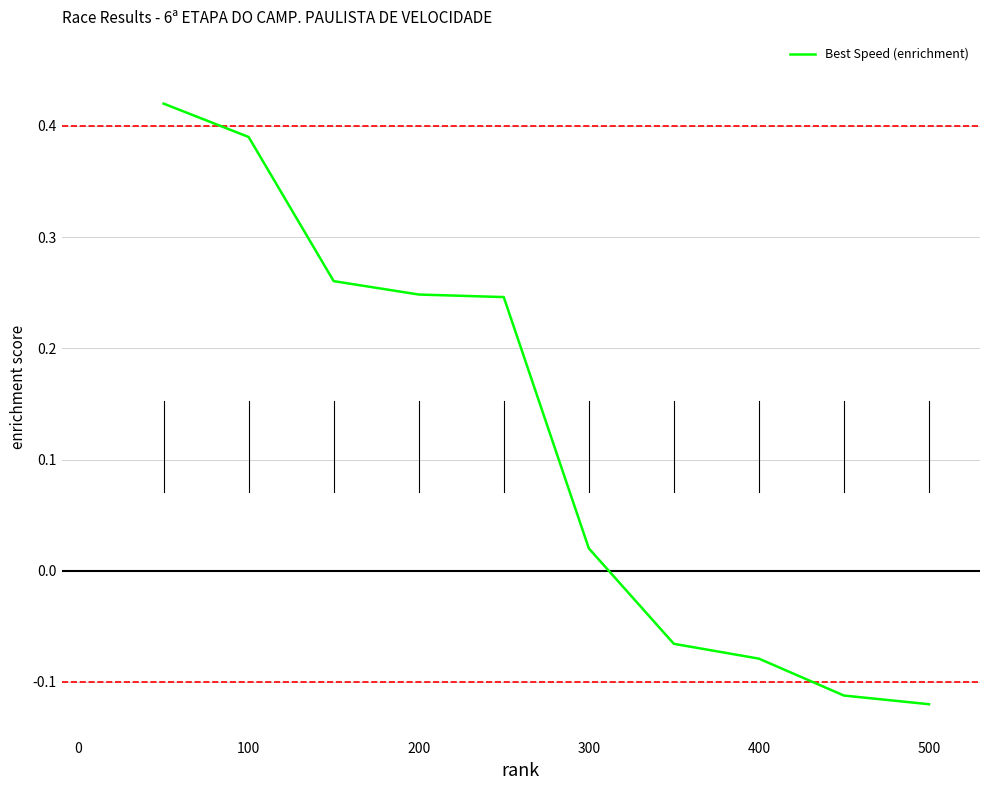

What is the difference between the maximum and minimum values?

0.5